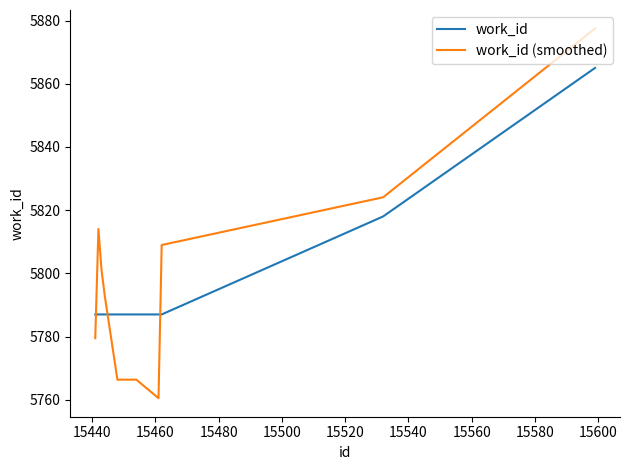

Does the chart have visible grid lines?

No